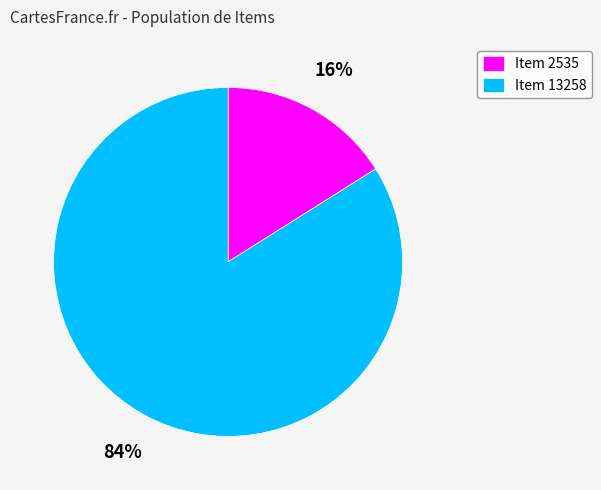

How many segments does this pie chart have?

2